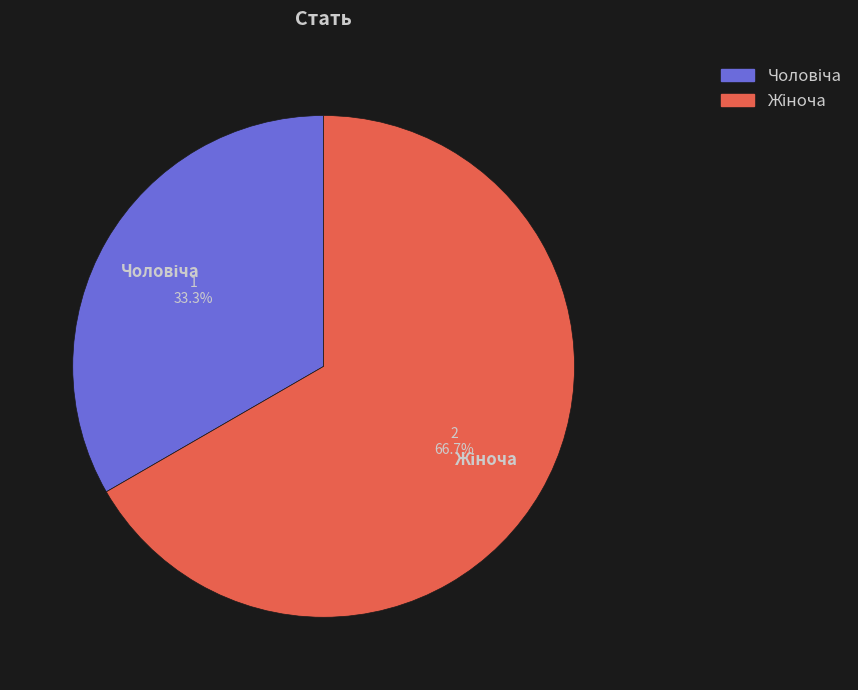

How many segments does this pie chart have?

2